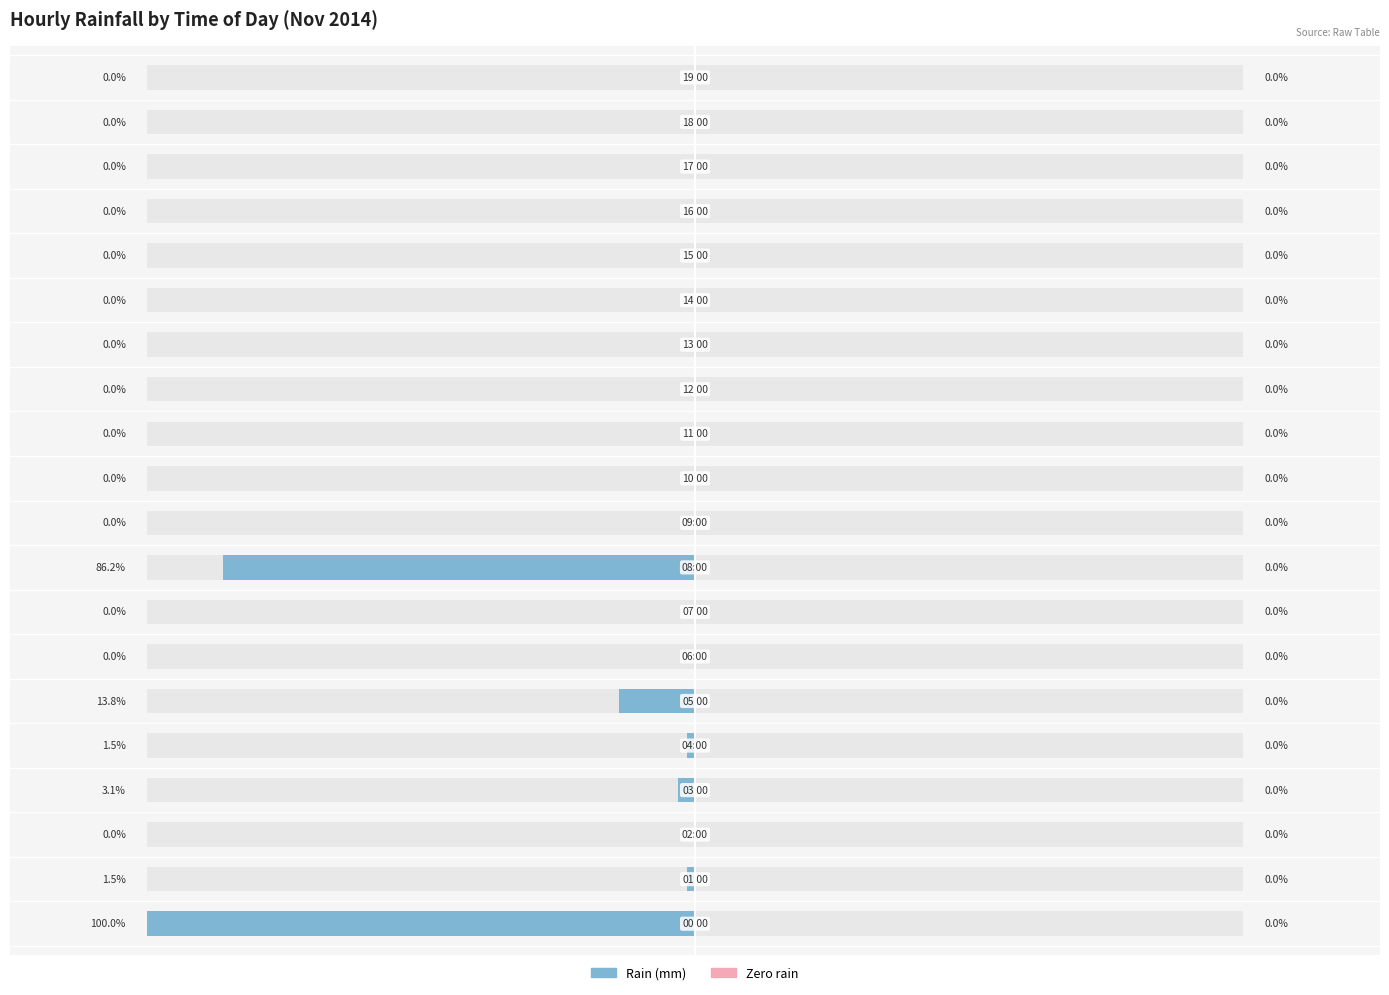

How many data points does each series have?

20